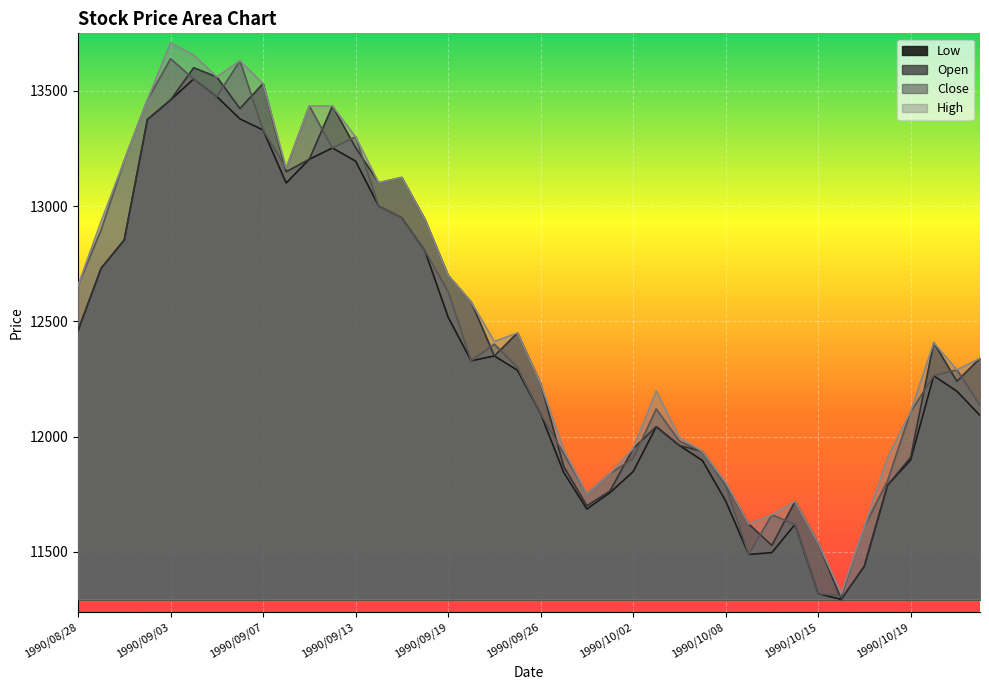

How many categories are shown in the chart?

40